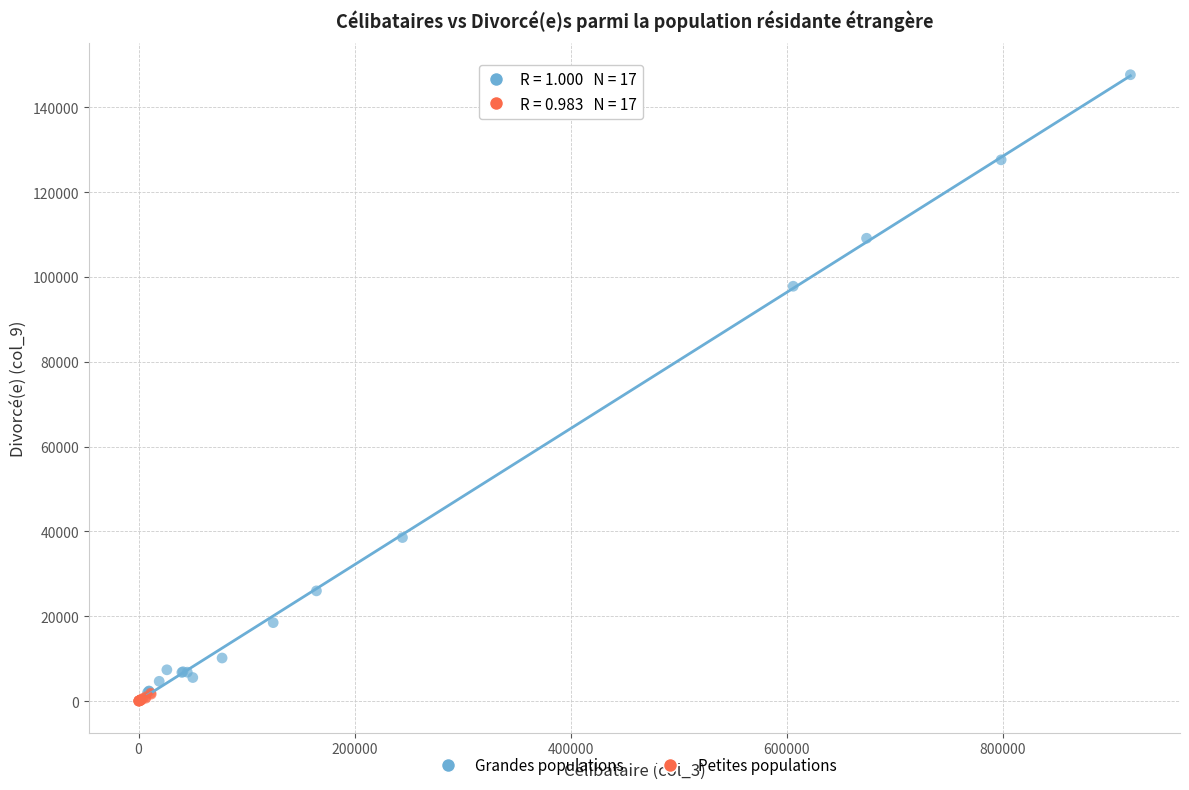

Which series has the largest Y range (max minus min)?

Grandes populations